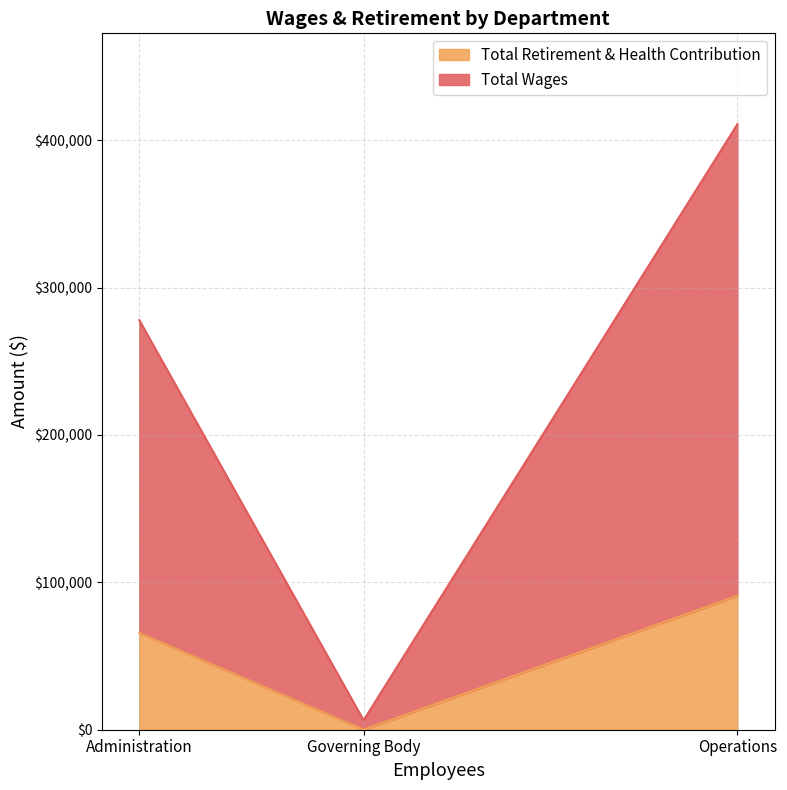

What are all the series names shown in the legend?

Total Retirement & Health Contribution, Total Wages